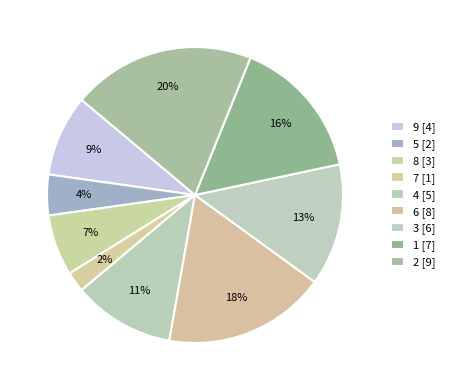

How many slices are in this pie chart?

9